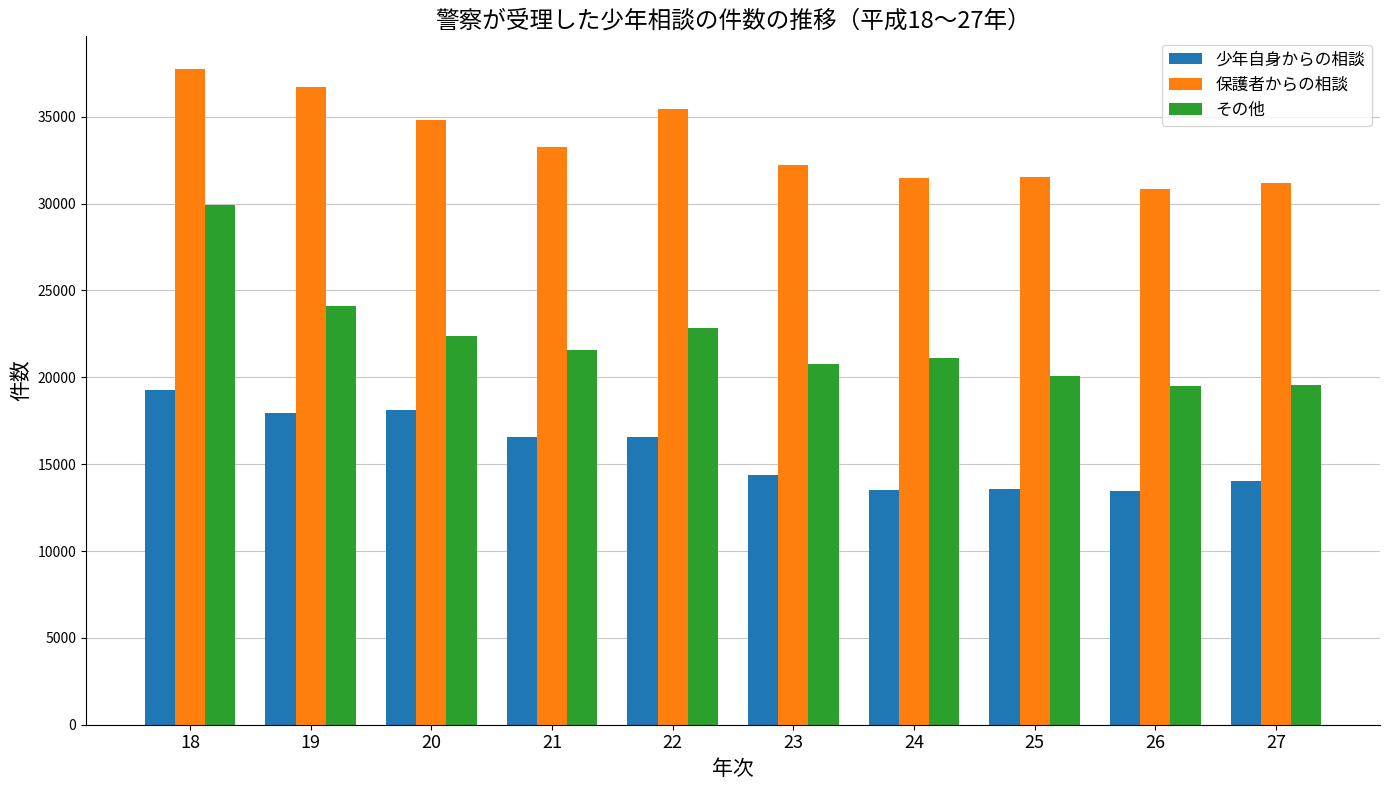

List the series in order of their overall mean, lowest first.

少年自身からの相談, その他, 保護者からの相談